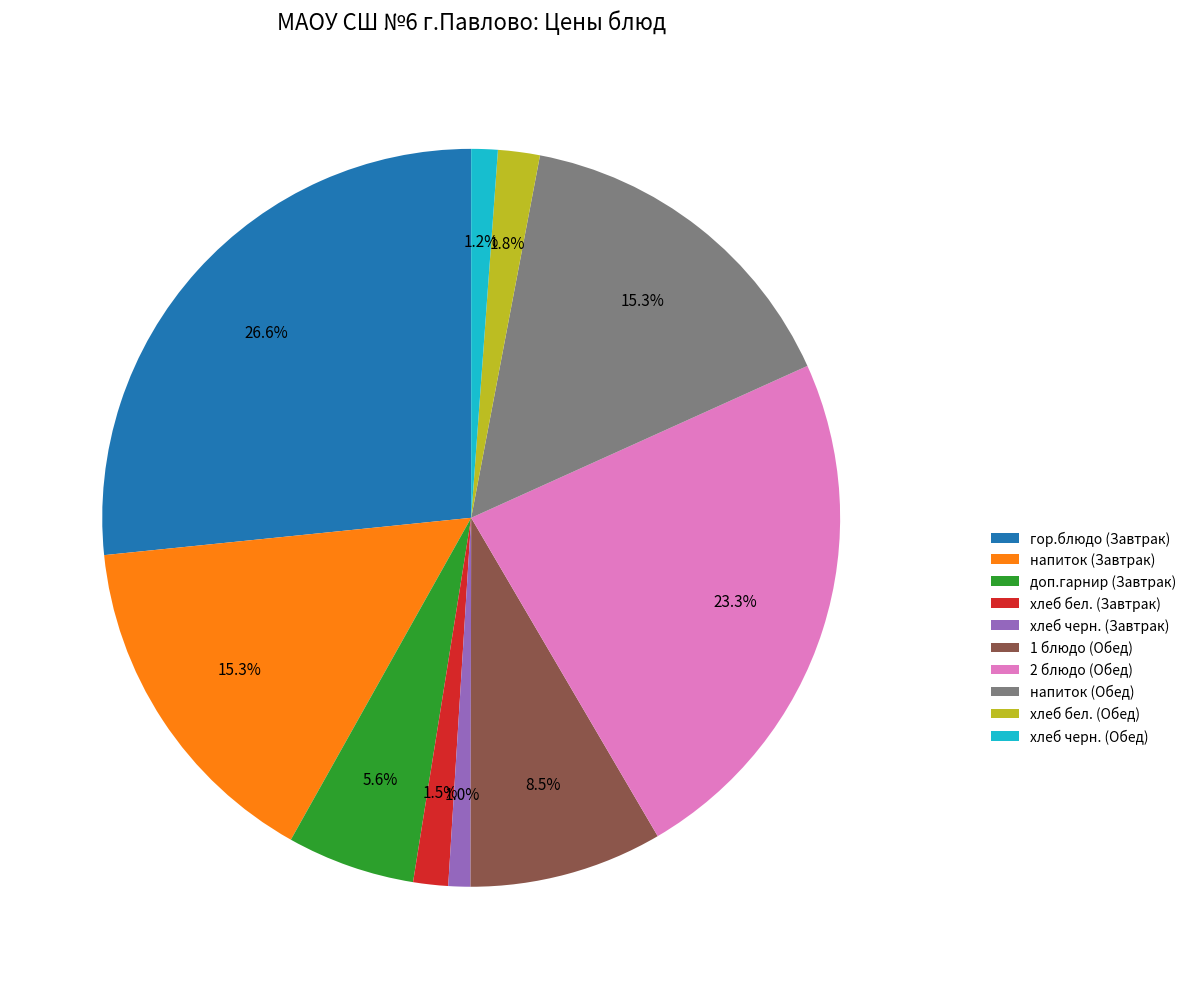

To the nearest percent, what percentage of the pie is 2 блюдо (Обед)?

23%